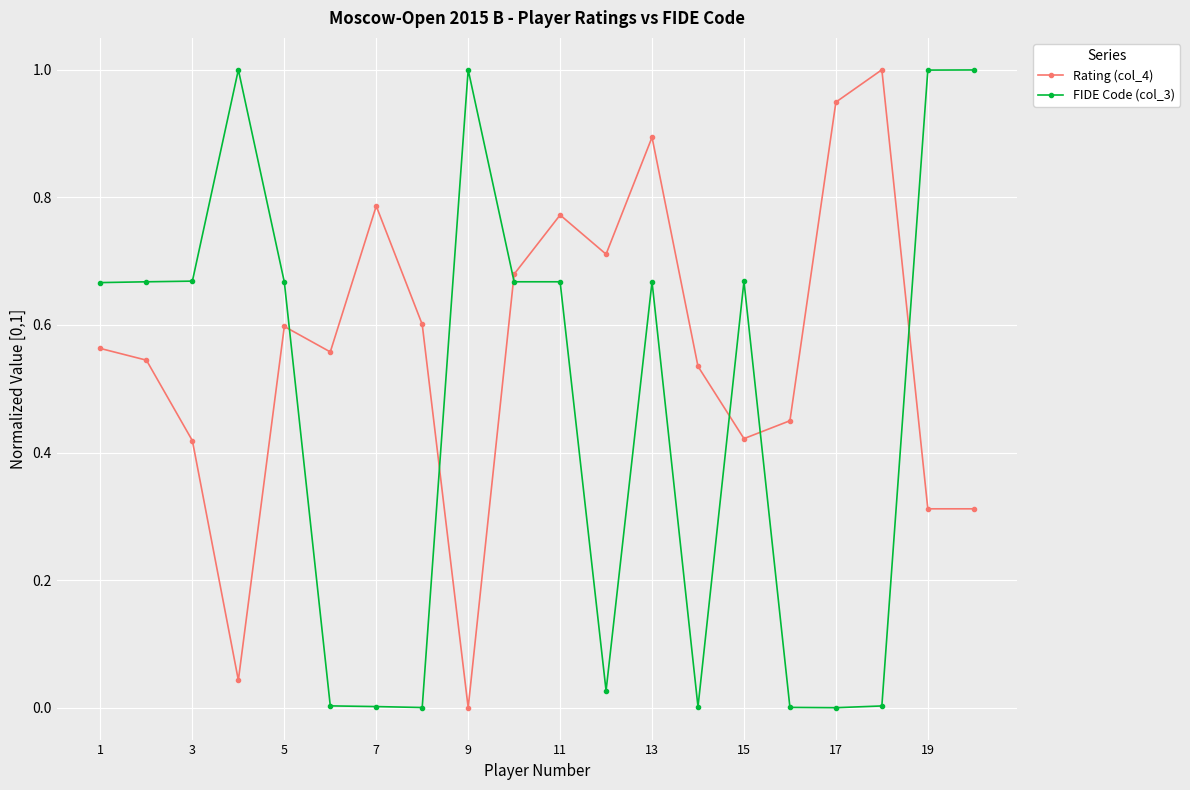

After their last crossing, which series has the higher values: Rating (col_4) or FIDE Code (col_3)?

FIDE Code (col_3)